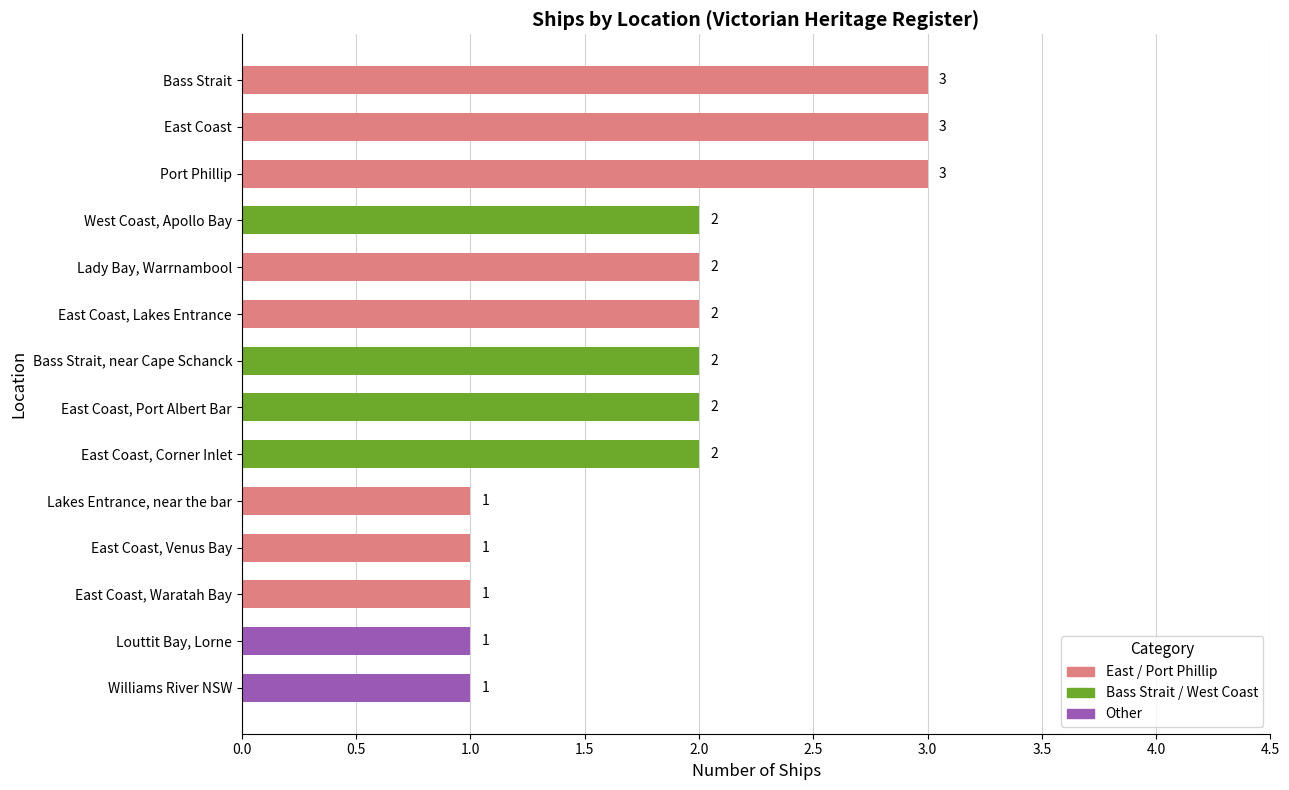

What is the ratio of the value at Lakes Entrance, near the bar to the value at Bass Strait?

0.3